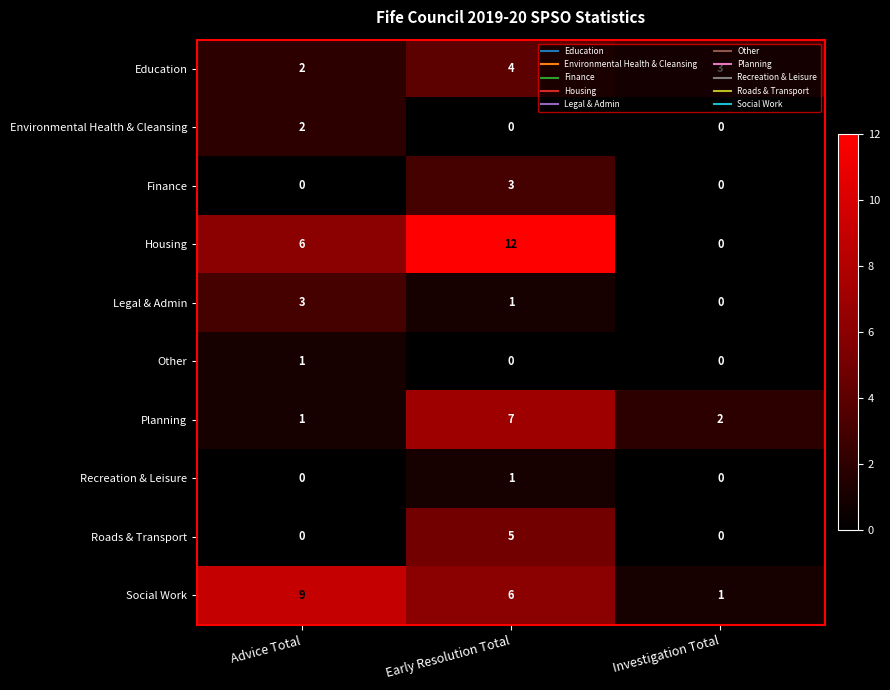

True or false: Roads & Transport has a value of -2 at Investigation Total.

False